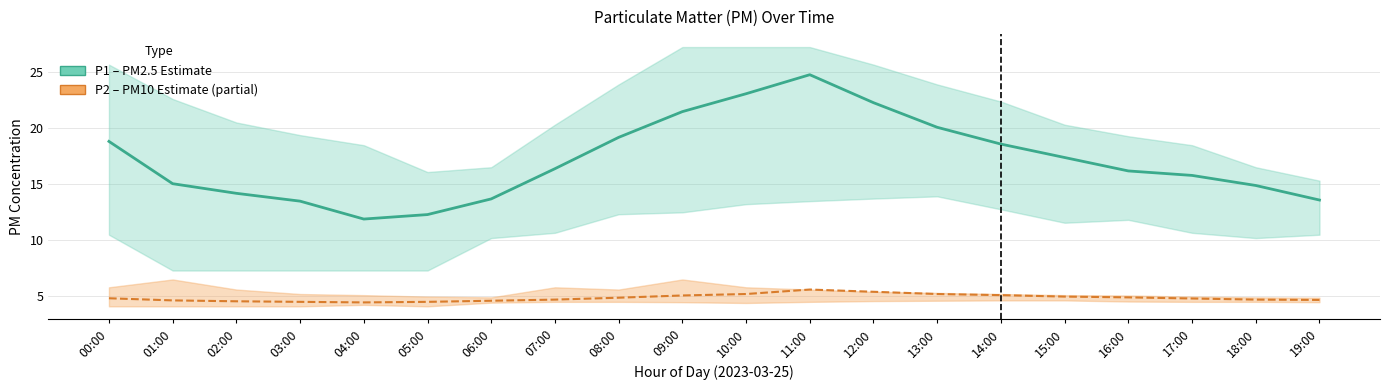

True or false: P1 (PM2.5) and P2 (PM10) cross at least once.

False